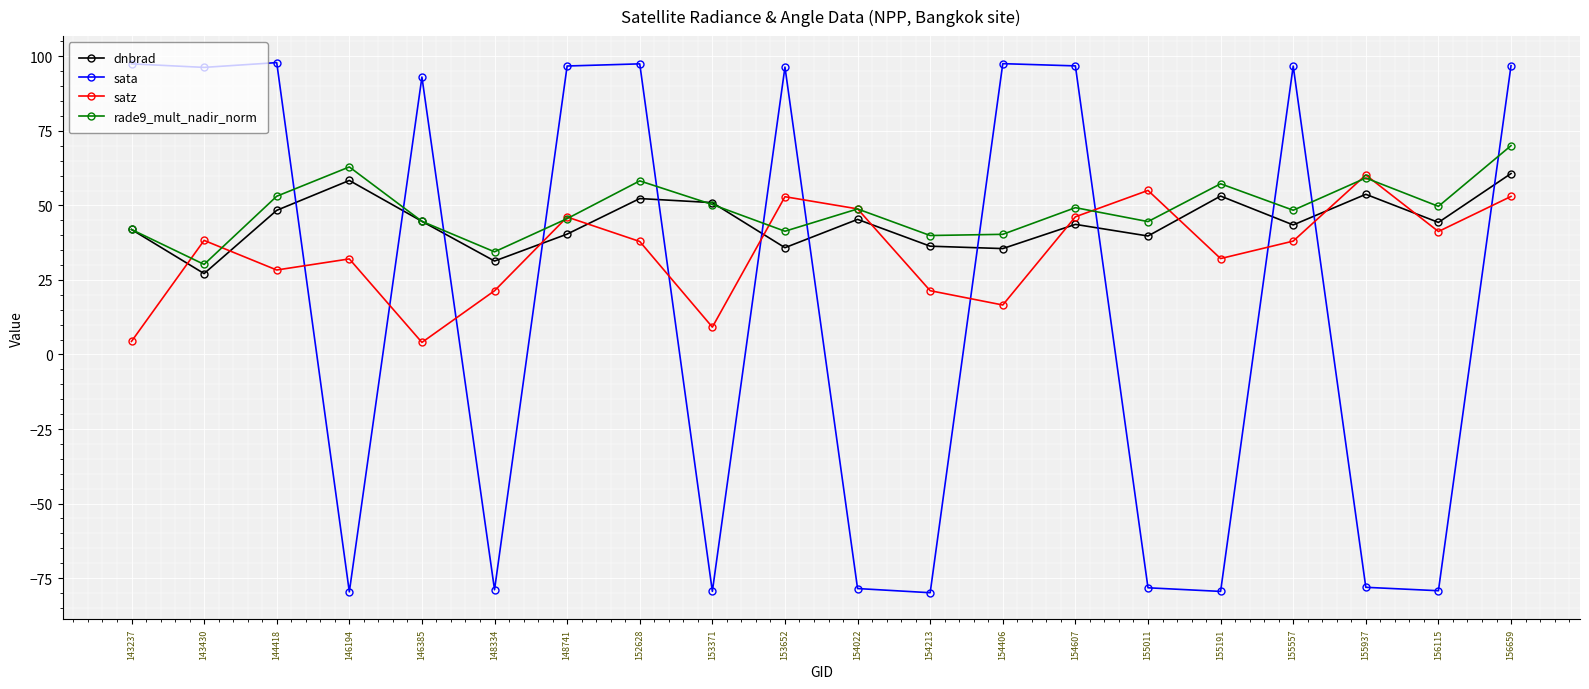

The value of dnbrad at 152628 is 52.3. True or false?

True